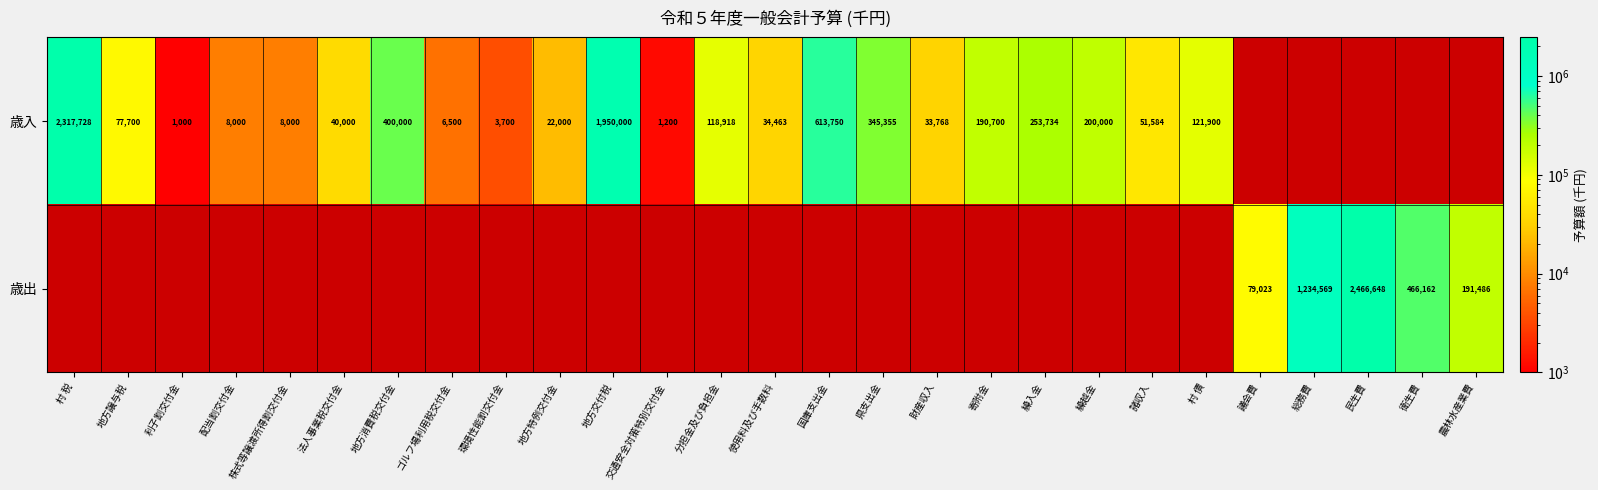

What is the sum of the 歳入 values at 利子割交付金 and 村 債?

122900